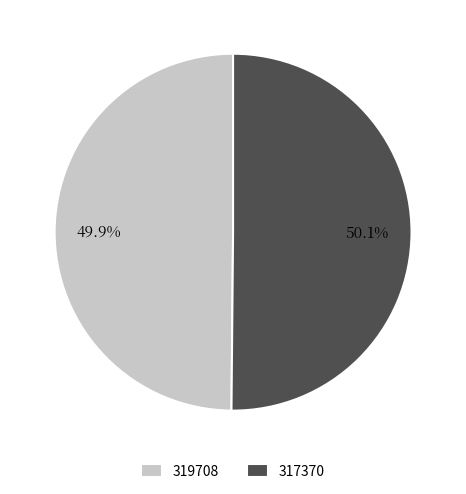

The 317370 slice represents 50% of the pie. True or false?

True